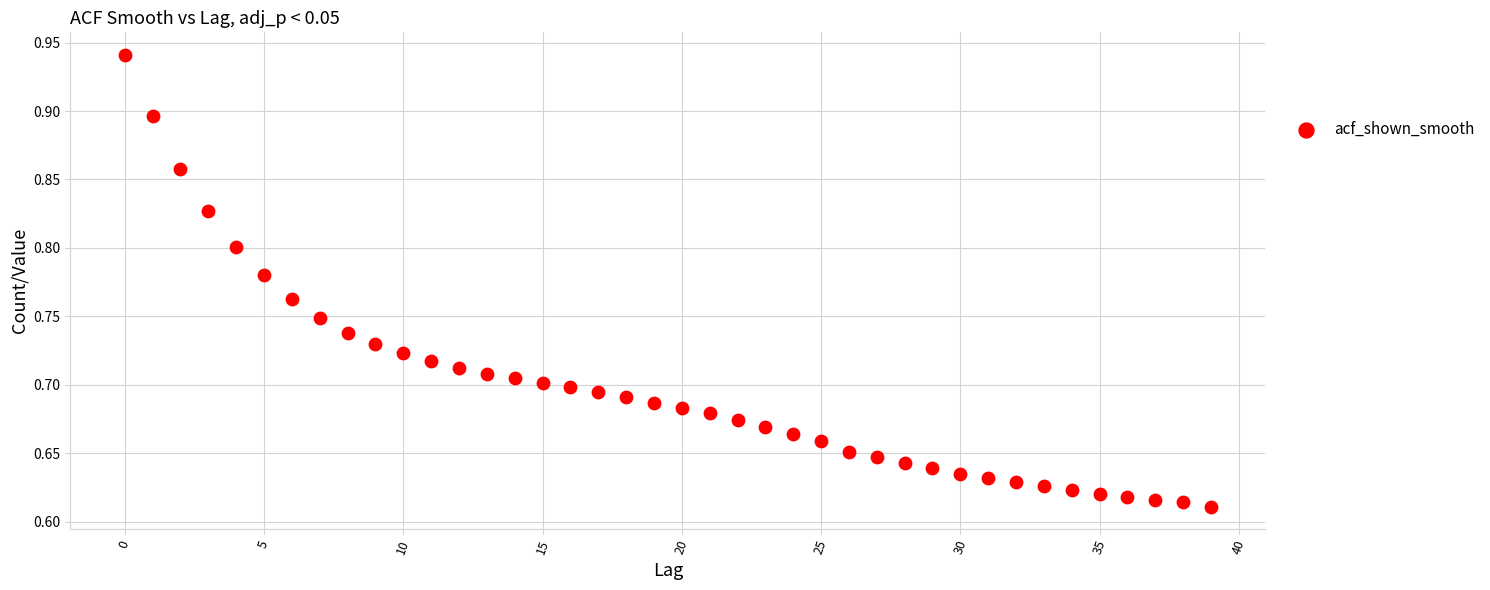

What is the range of Y values (max minus min)?

0.3